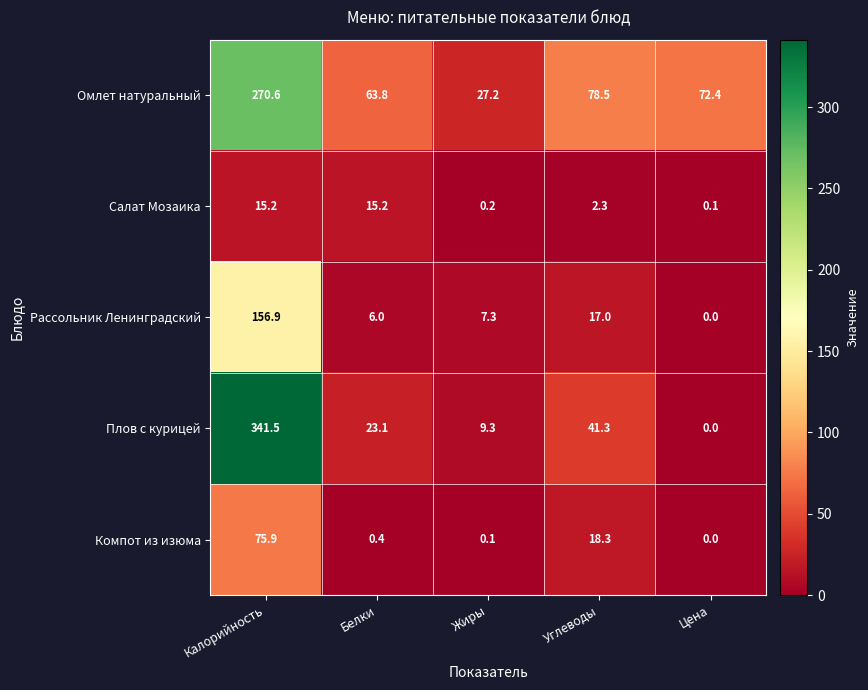

At how many categories does at least one series exceed 255?

1